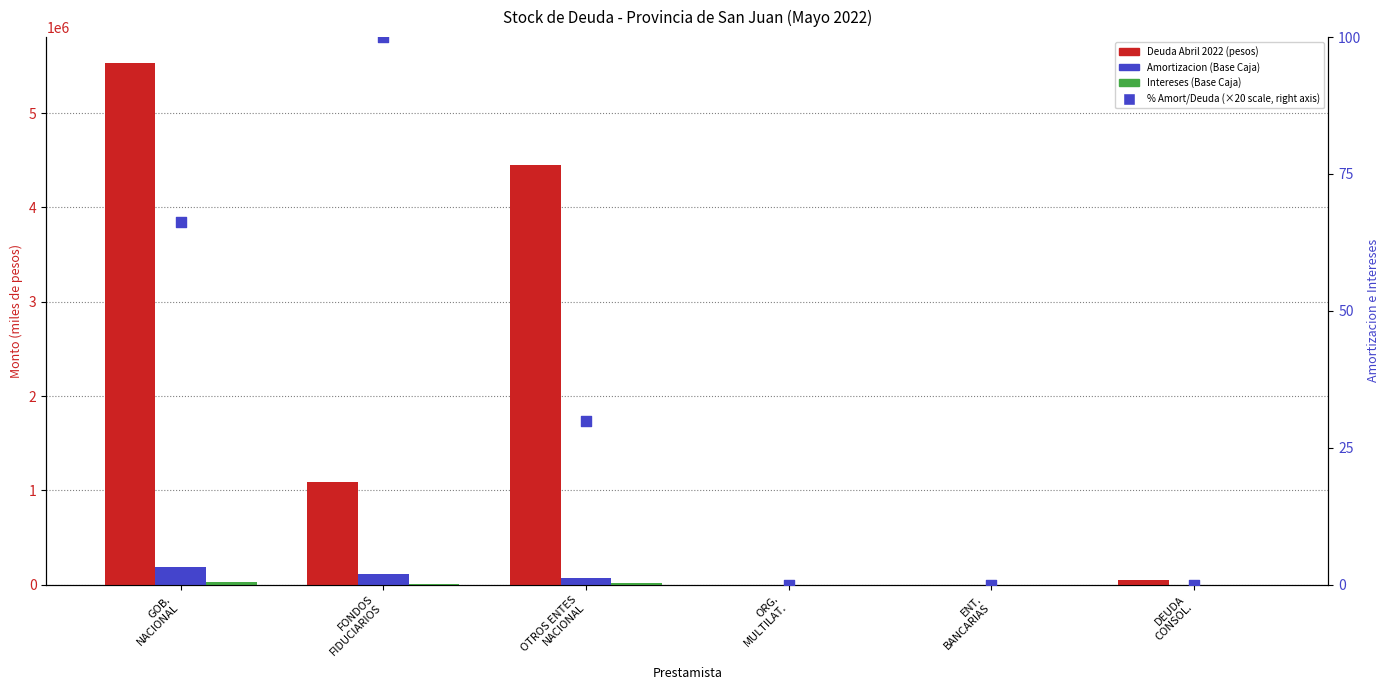

Which series has the largest total across all categories?

Deuda Abril 2022 (pesos)